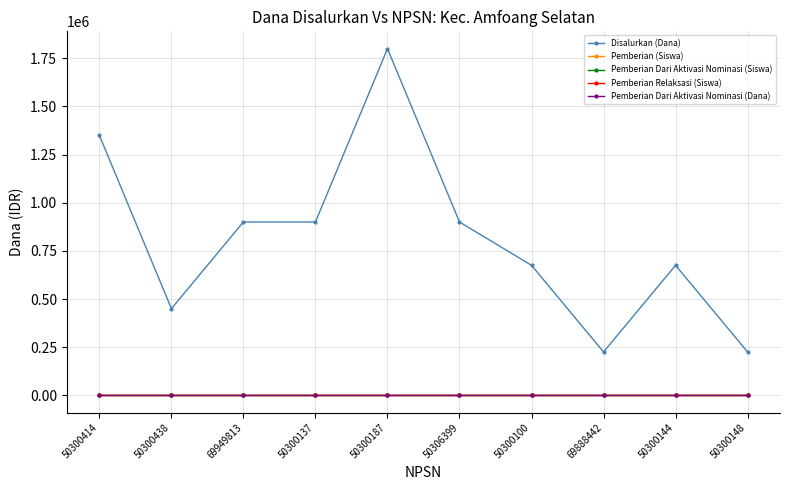

Is the value of Pemberian Dari Aktivasi Nominasi (Siswa) at 50300414 greater than the value of Pemberian (Siswa) at 69949813?

No